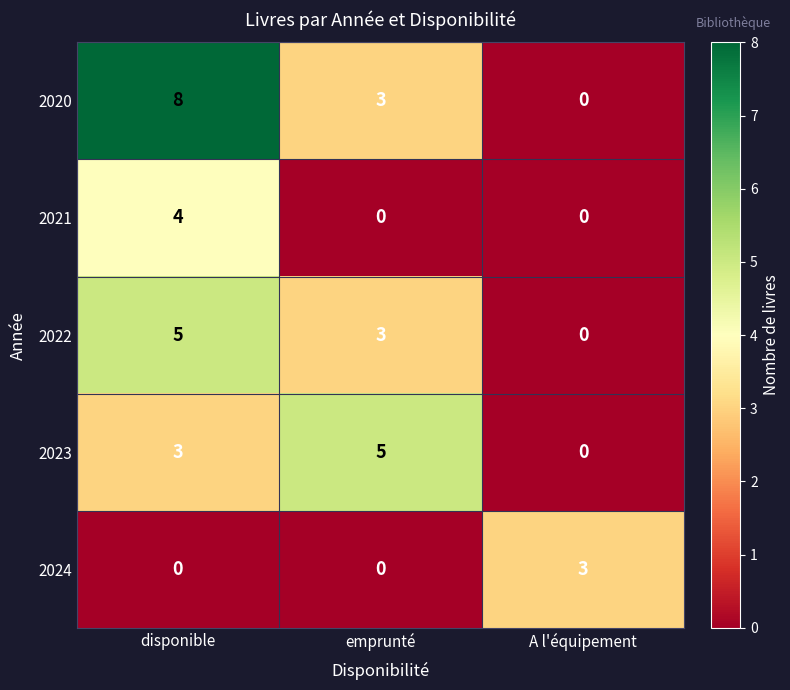

At which category does the chart reach its peak across all series?

disponible